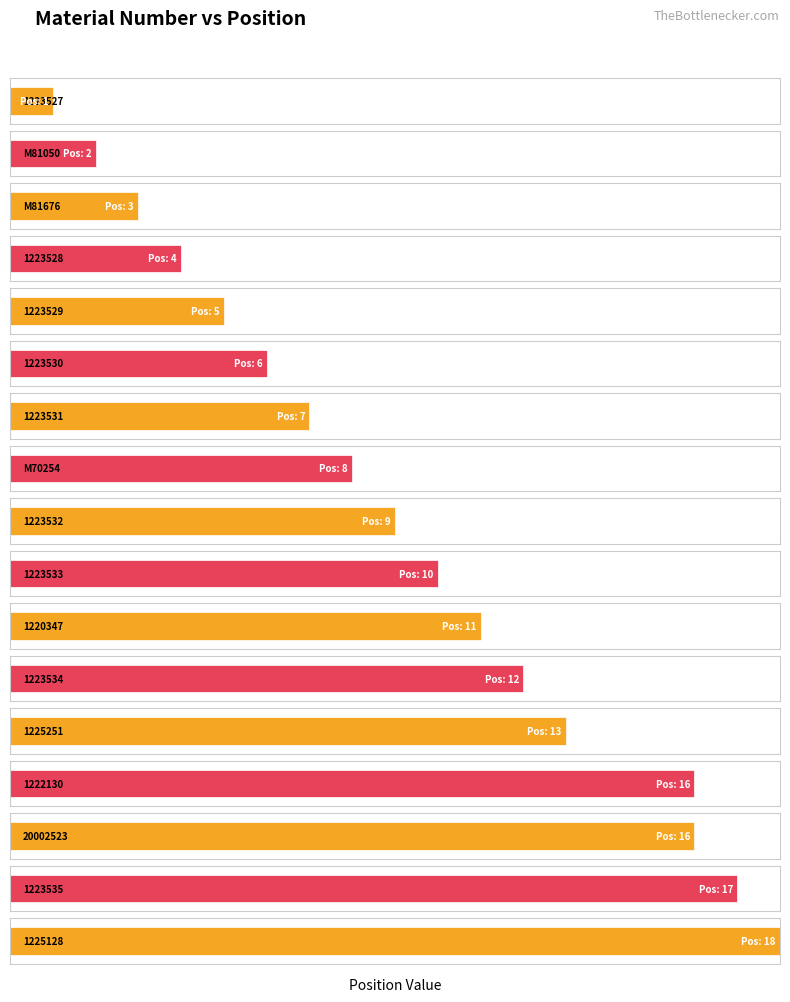

The chart shows a value of 27 at 1223535. True or false?

False